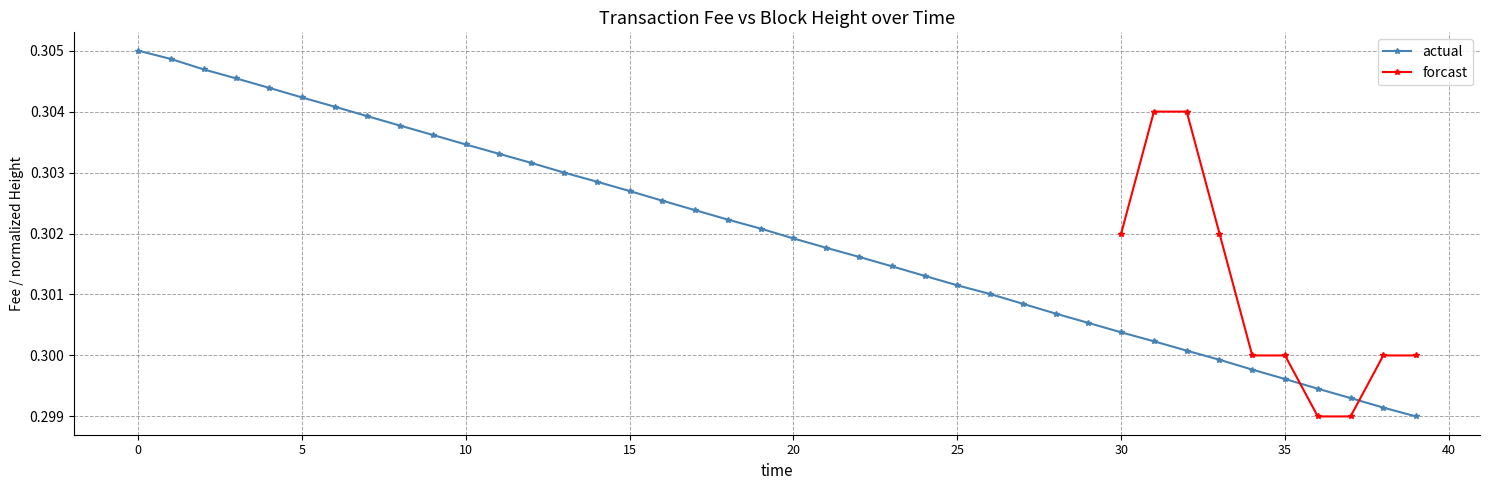

Is this an area chart (filled region under the line)?

No